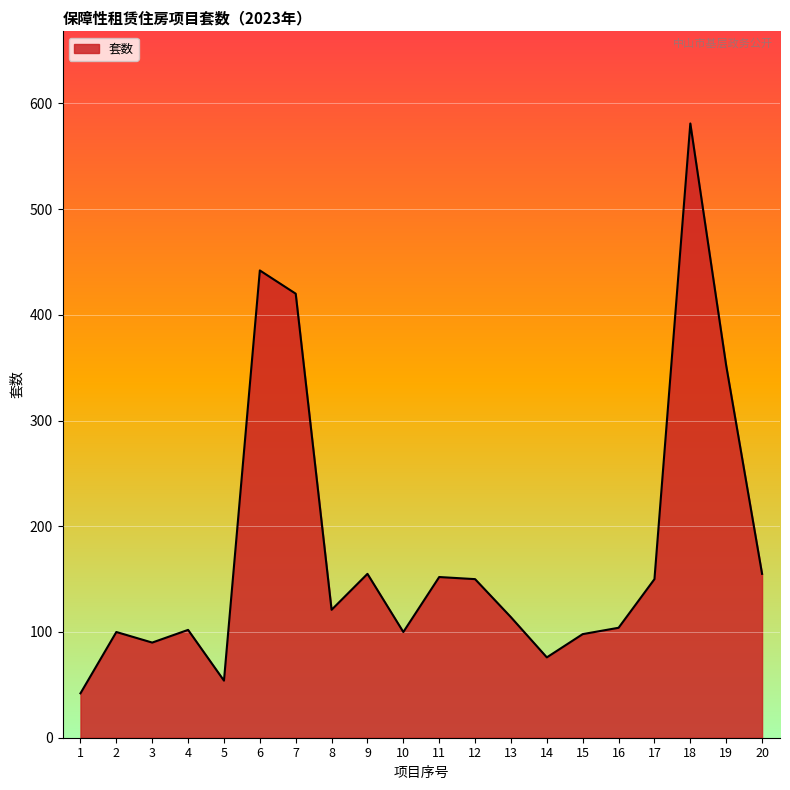

The value at 6 is 442. True or false?

True